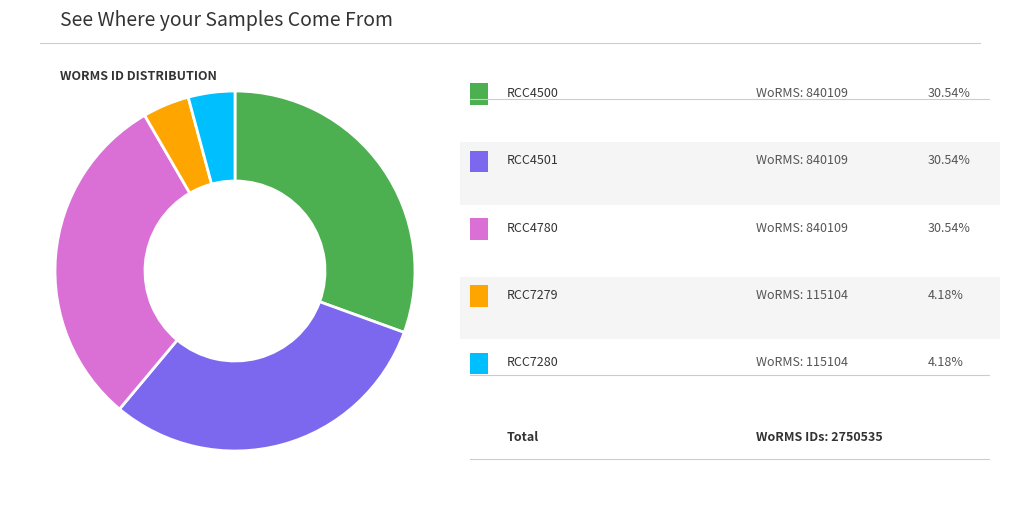

Is there any slice that represents more than half of the pie?

No